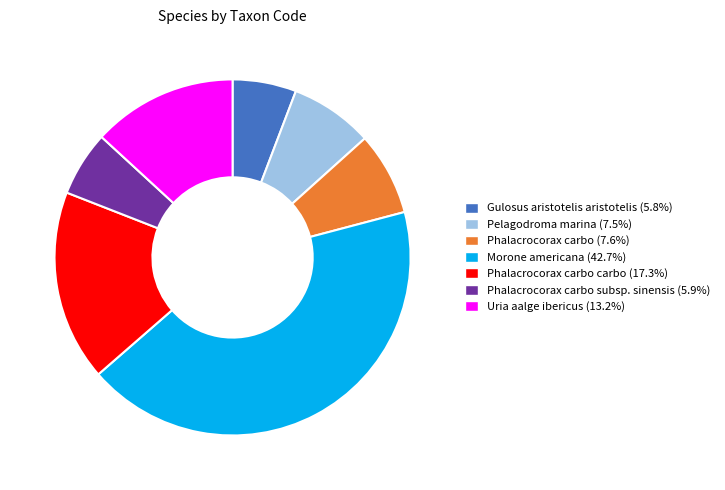

Is there any slice that represents more than half of the pie?

No